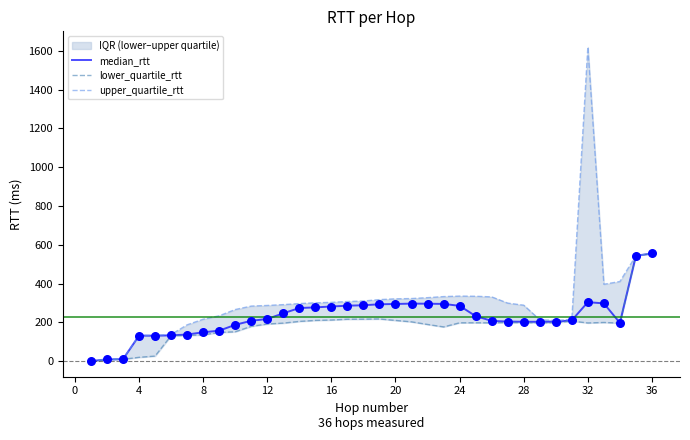

What is the highest value of the median_rtt series?

555.0